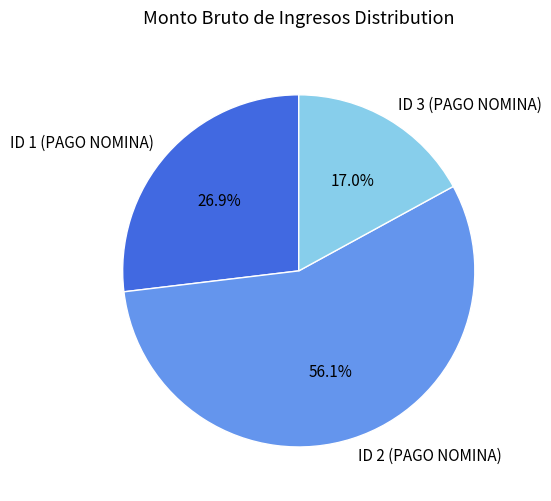

To the nearest percent, what is the combined percentage of ID 2 (PAGO NOMINA) and ID 1 (PAGO NOMINA)?

83%